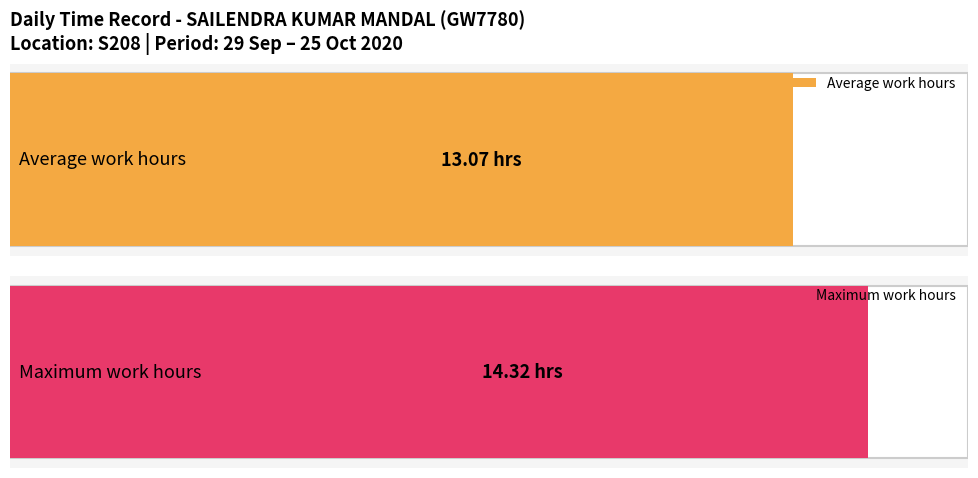

What is the greatest value displayed?

14.3